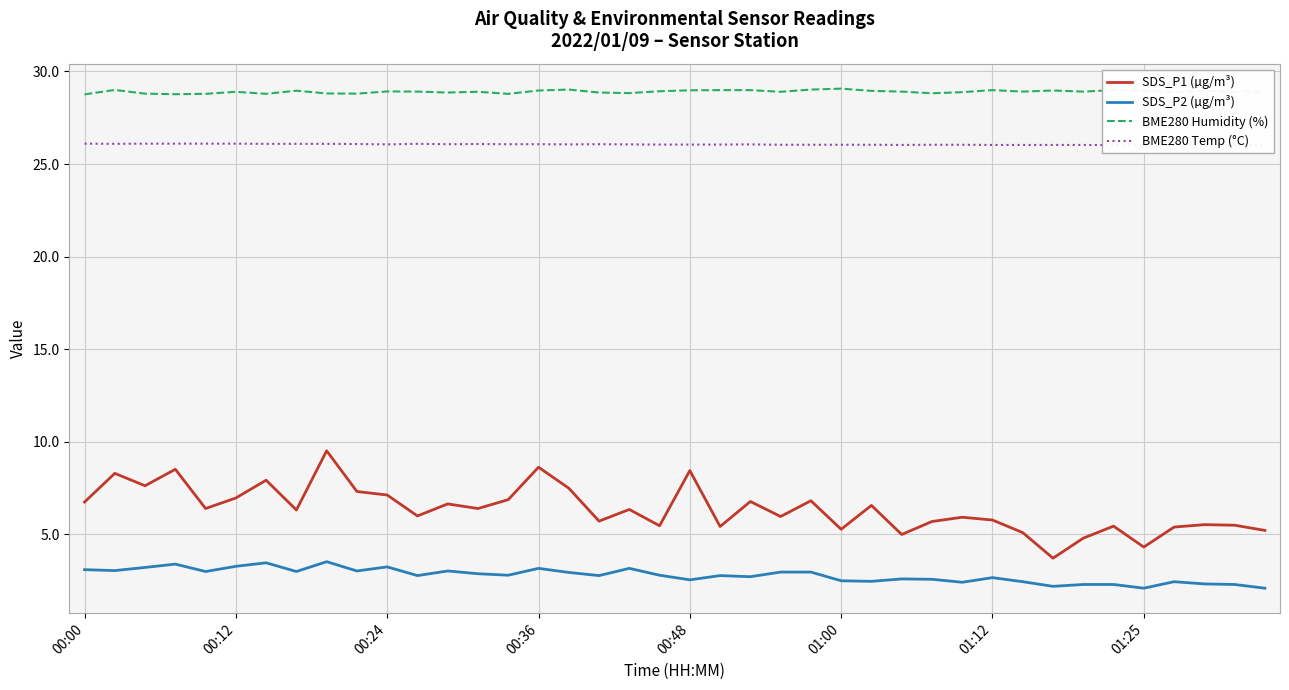

Between 18 and 24, which series saw the biggest shift?

SDS_P1 (µg/m³)